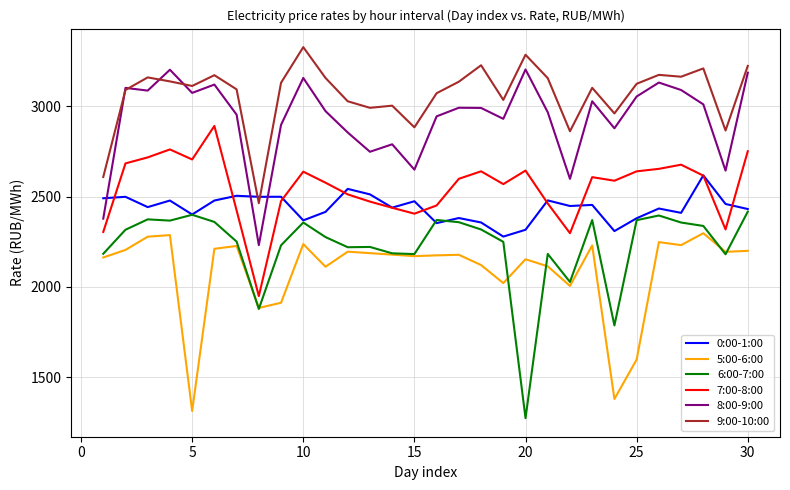

Which series has the widest spread of values?

6:00-7:00